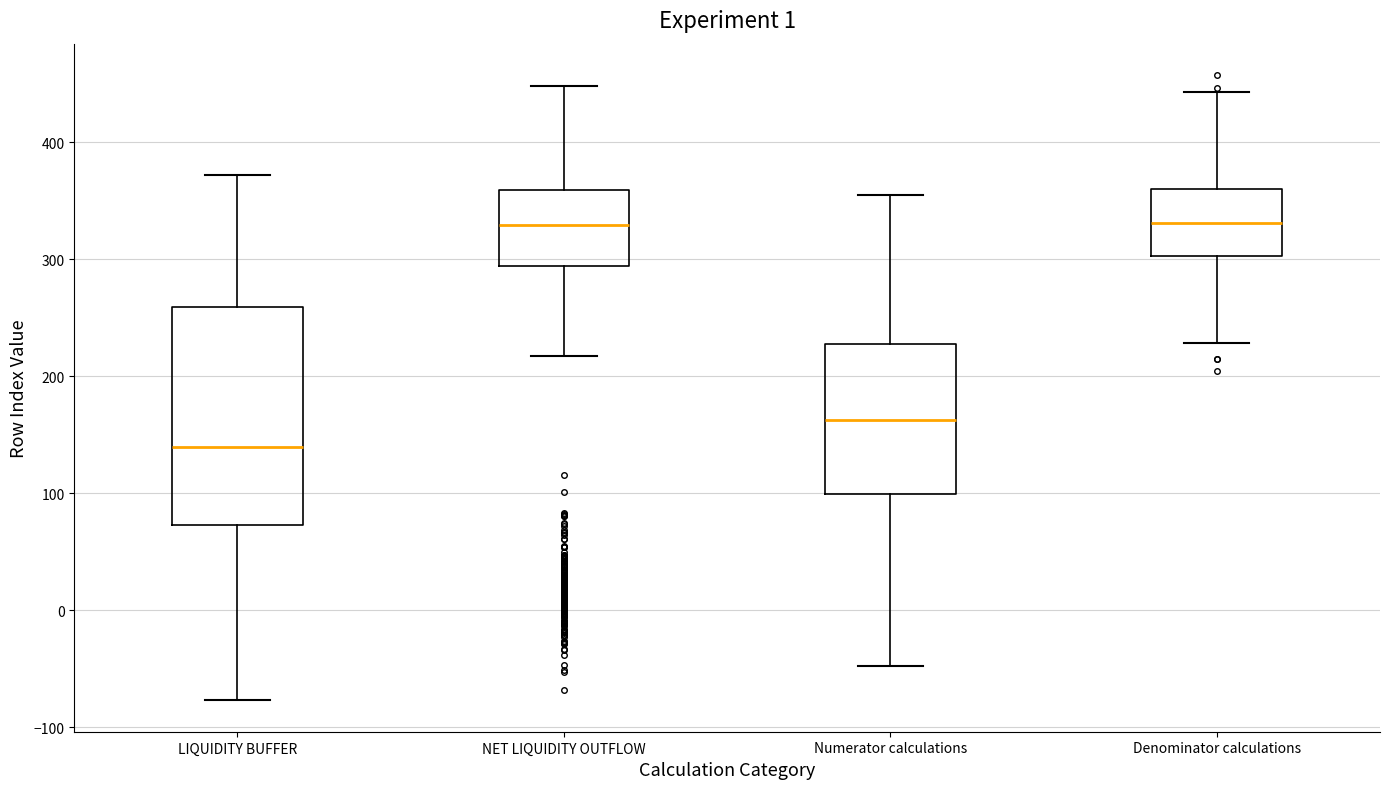

Reading left to right, read every box against the y-axis: the position of its median line, the range the box covers, and the ends of its whiskers. The values are not printed on the chart, so give them approximately, as read against the axis.

LIQUIDITY BUFFER: median 140, box 70 to 260, whiskers -80 to 370
NET LIQUIDITY OUTFLOW: median 330, box 290 to 360, whiskers 220 to 450
Numerator calculations: median 160, box 100 to 230, whiskers -50 to 350
Denominator calculations: median 330, box 300 to 360, whiskers 230 to 440